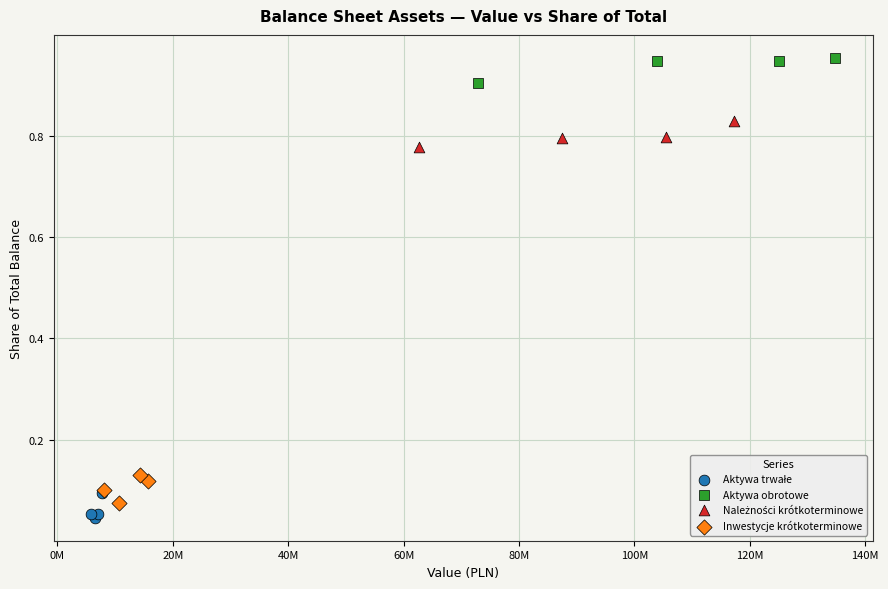

Which series contains the highest Y value?

Aktywa obrotowe